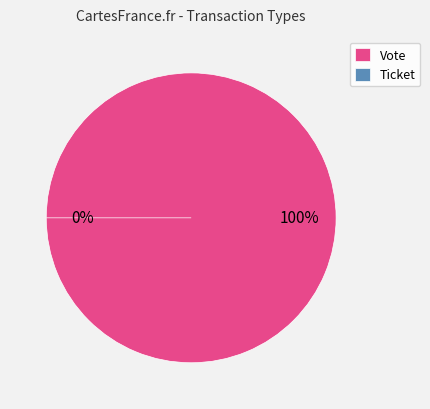

Is Ticket (io_index=0) the majority of the pie?

No